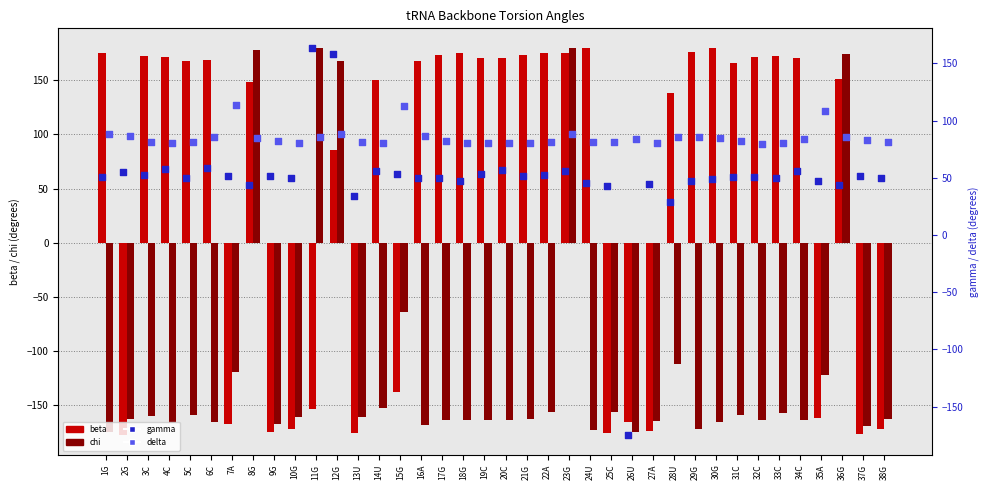

Which series contains the highest Y value?

beta